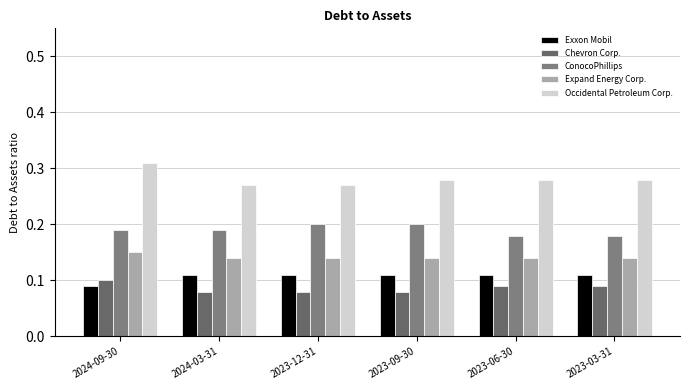

Count the Exxon Mobil values in the range 0 to 1.

6